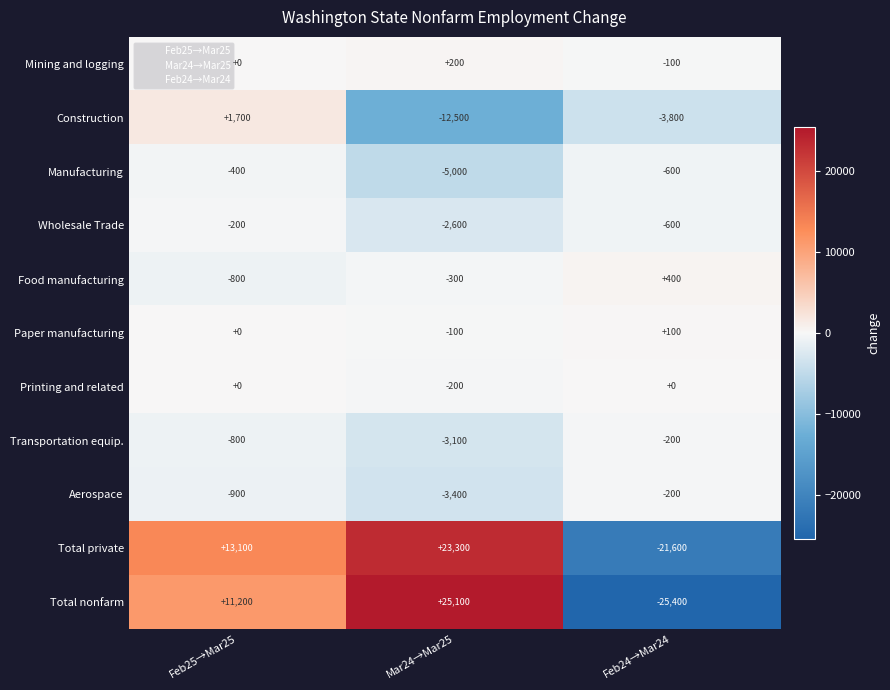

What is the spread (max minus min) of values at Feb25→Mar25?

14000